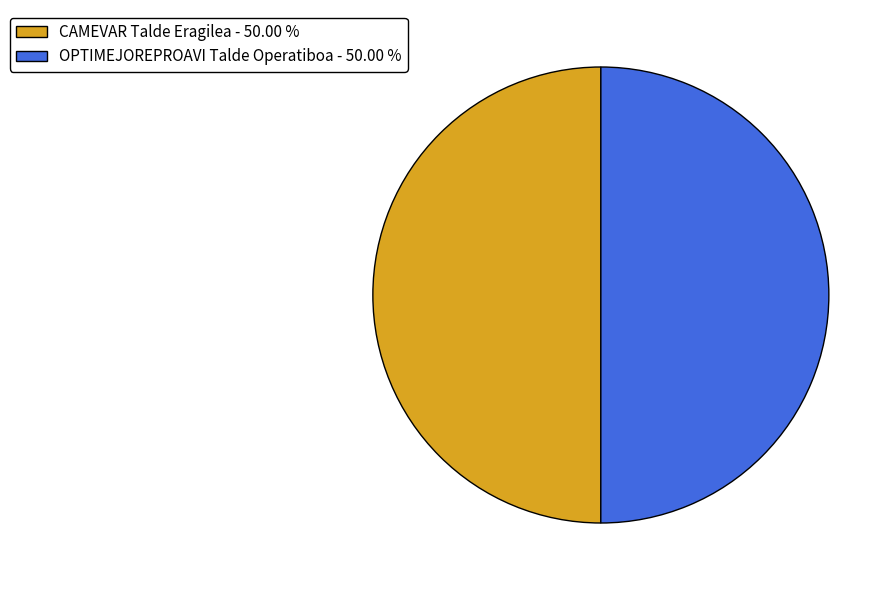

The OPTIMEJOREPROAVI Talde Operatiboa slice represents 64% of the pie. True or false?

False